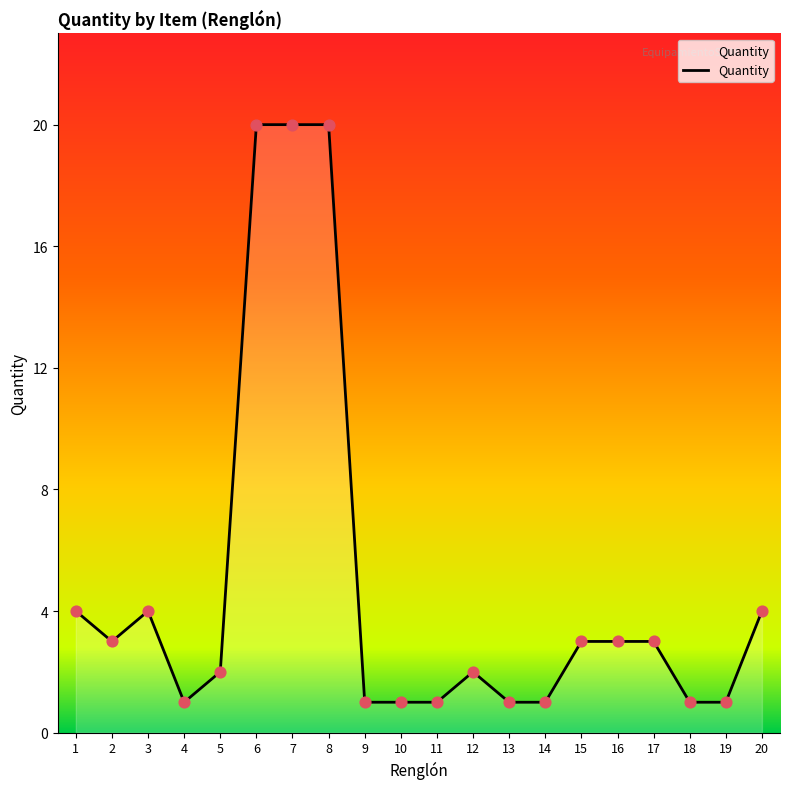

Between 8 and 13, which is larger?

8